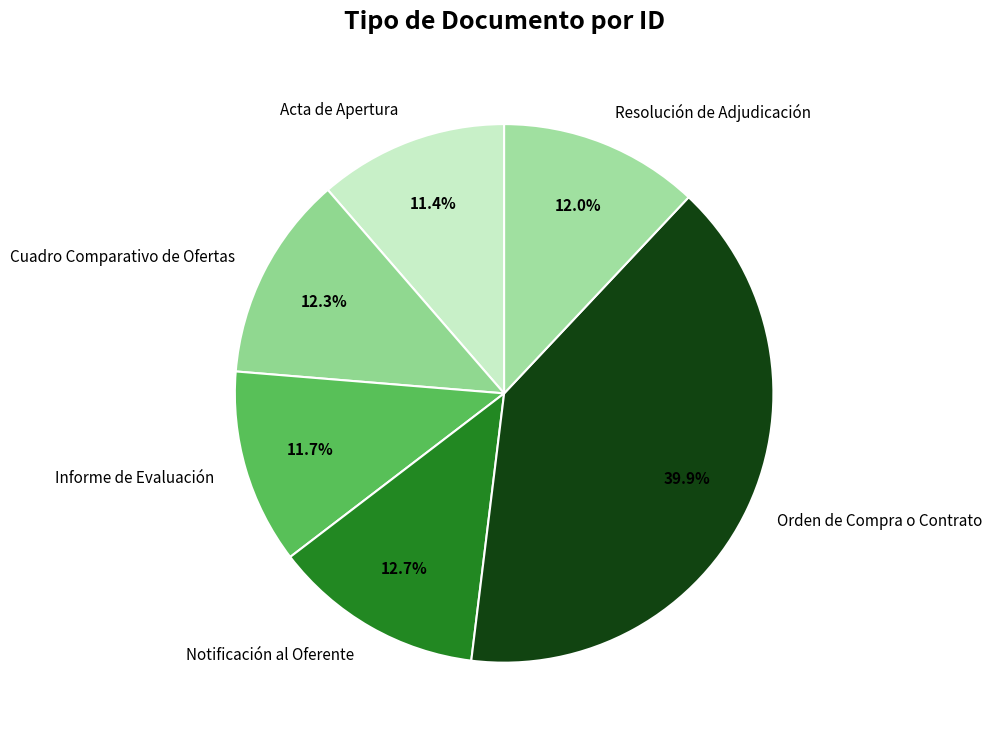

Count the number of slices in the pie.

6